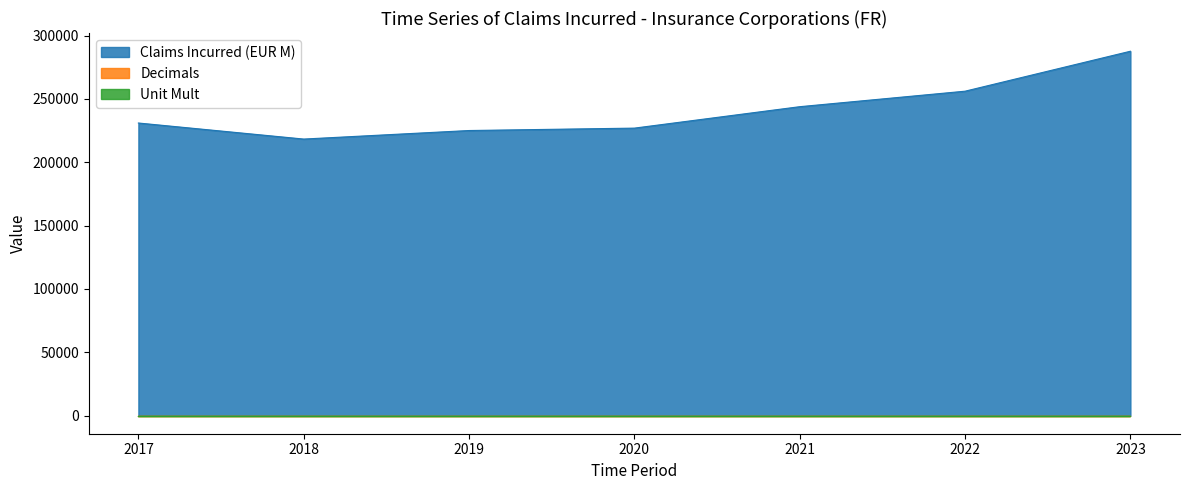

Where is Claims Incurred (EUR M) nearest to the value 252980?

2022